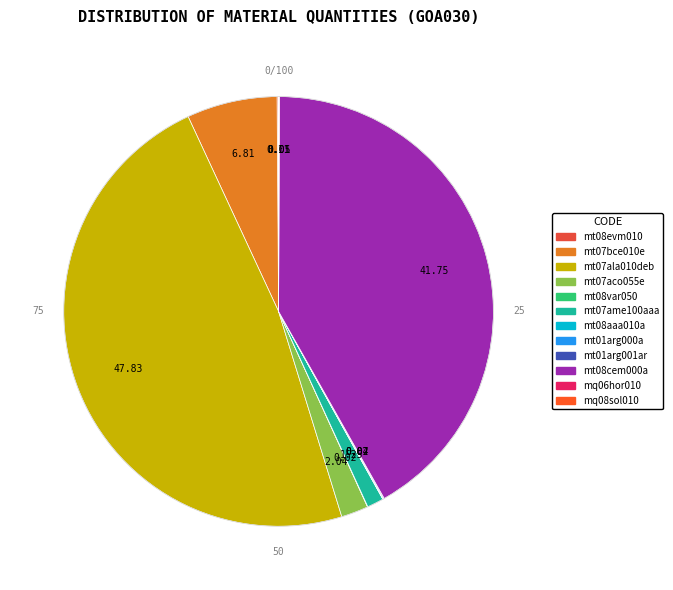

Rank the categories by value from lowest to highest.

mq08sol010 (h), mt08aaa010a (m³), mt08var050 (kg), mt01arg000a (m³), mq06hor010 (h), mt01arg001ar (m³), mt08evm010 (m²), mt07ame100aaa (m²), mt07aco055e (kg), mt07bce010e (U), mt08cem000a (kg), mt07ala010deb (kg)